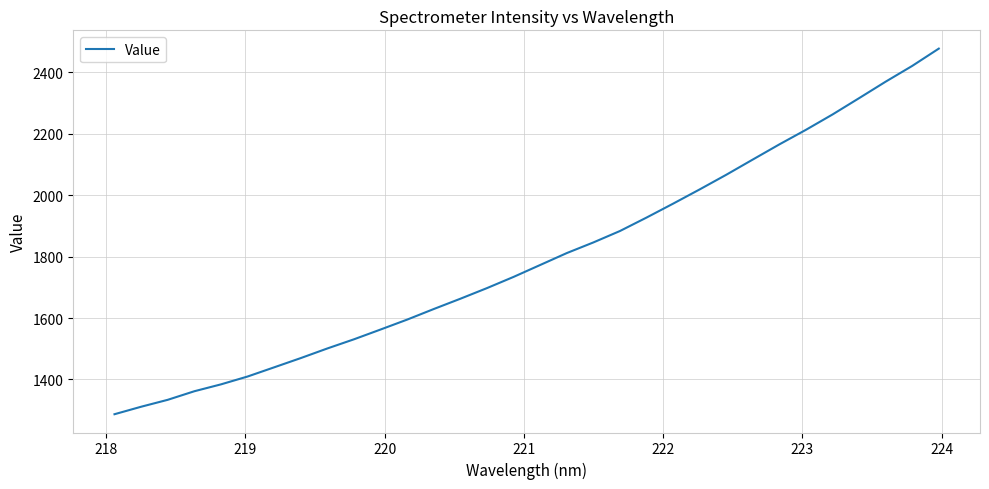

What is the difference between the maximum and minimum values?

1191.1